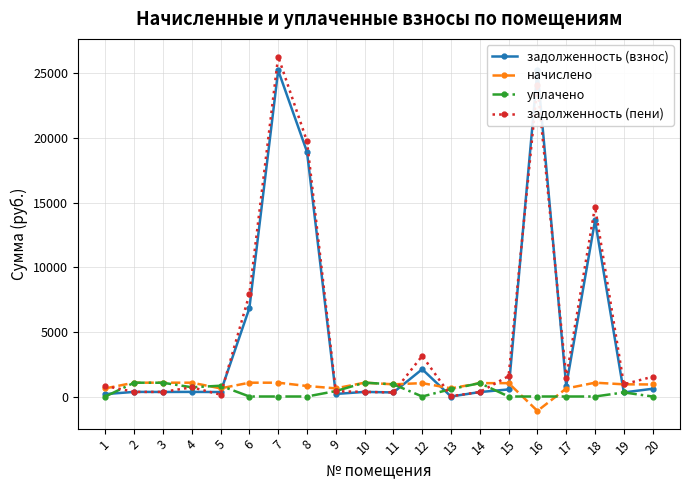

What is the sum of all задолженность (пени) values?

105232.9